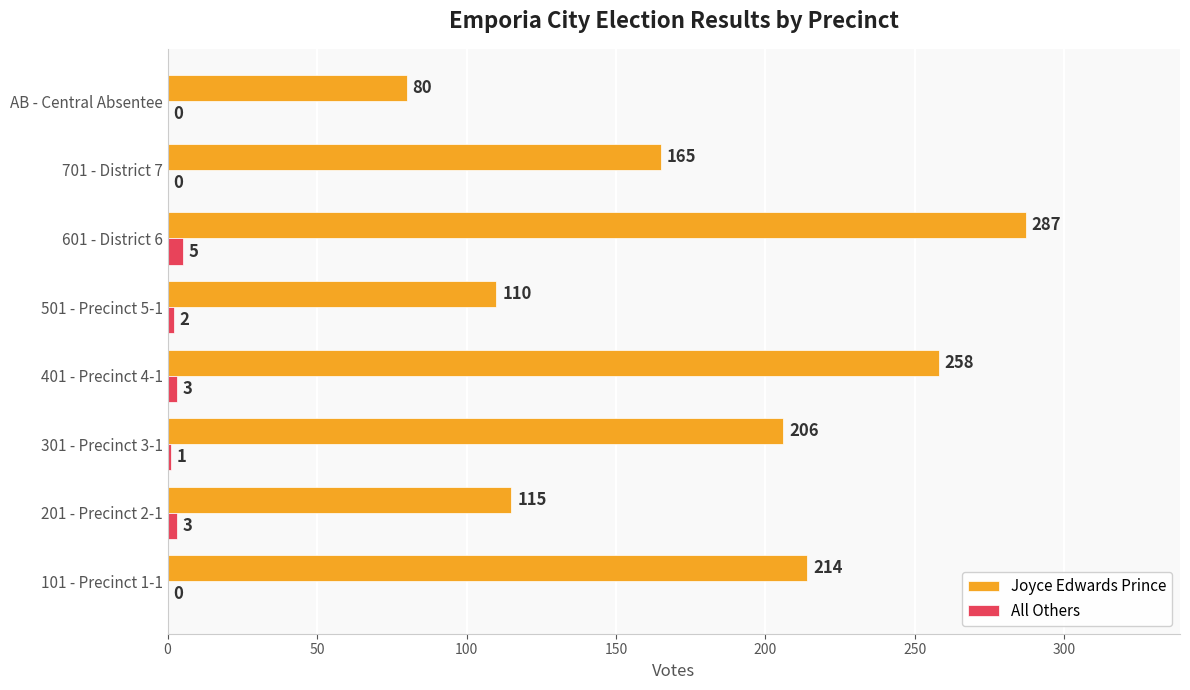

What is the sum of all All Others values?

14